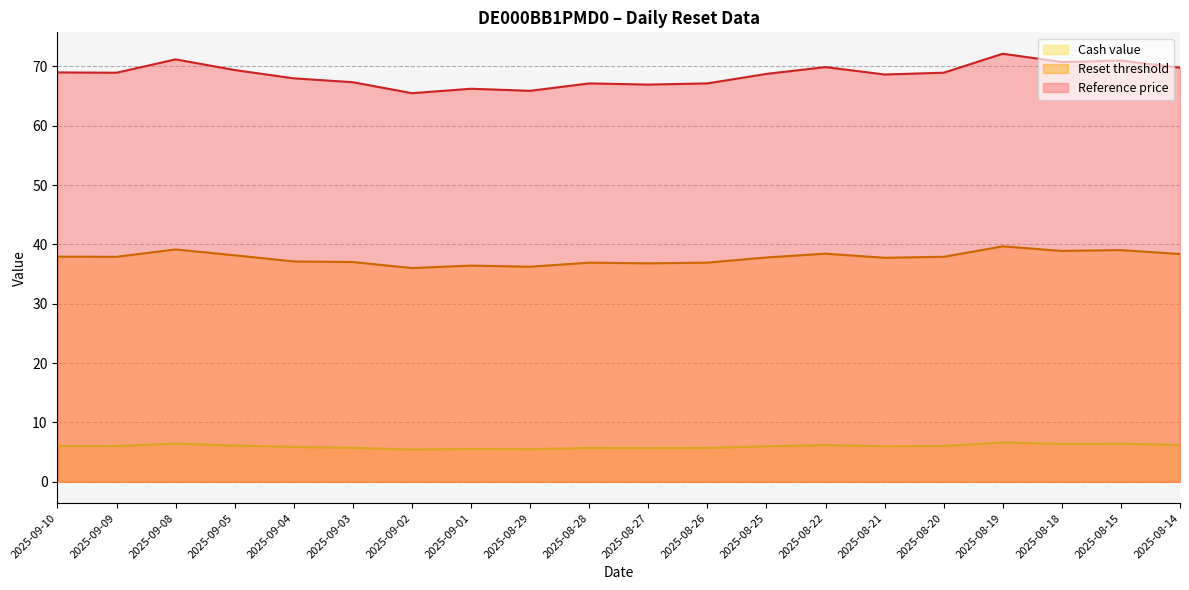

Reading right to left, what are all the values shown in this chart?

Cash value: 2025-08-14=6.2	2025-08-15=6.4	2025-08-18=6.4	2025-08-19=6.6	2025-08-20=6.0	2025-08-21=6.0	2025-08-22=6.2	2025-08-25=6.0	2025-08-26=5.7	2025-08-27=5.7	2025-08-28=5.7	2025-08-29=5.5	2025-09-01=5.5	2025-09-02=5.4	2025-09-03=5.7	2025-09-04=5.9	2025-09-05=6.1	2025-09-08=6.4	2025-09-09=6.0	2025-09-10=6.0
Reset threshold: 2025-08-14=38.4	2025-08-15=39.0	2025-08-18=38.9	2025-08-19=39.7	2025-08-20=37.9	2025-08-21=37.8	2025-08-22=38.4	2025-08-25=37.8	2025-08-26=36.9	2025-08-27=36.8	2025-08-28=36.9	2025-08-29=36.2	2025-09-01=36.4	2025-09-02=36.0	2025-09-03=37.0	2025-09-04=37.1	2025-09-05=38.2	2025-09-08=39.2	2025-09-09=37.9	2025-09-10=38.0
Reference price: 2025-08-14=69.8	2025-08-15=71.0	2025-08-18=70.8	2025-08-19=72.2	2025-08-20=69.0	2025-08-21=68.7	2025-08-22=69.9	2025-08-25=68.8	2025-08-26=67.2	2025-08-27=67.0	2025-08-28=67.2	2025-08-29=65.9	2025-09-01=66.2	2025-09-02=65.5	2025-09-03=67.3	2025-09-04=68.0	2025-09-05=69.4	2025-09-08=71.2	2025-09-09=69.0	2025-09-10=69.0